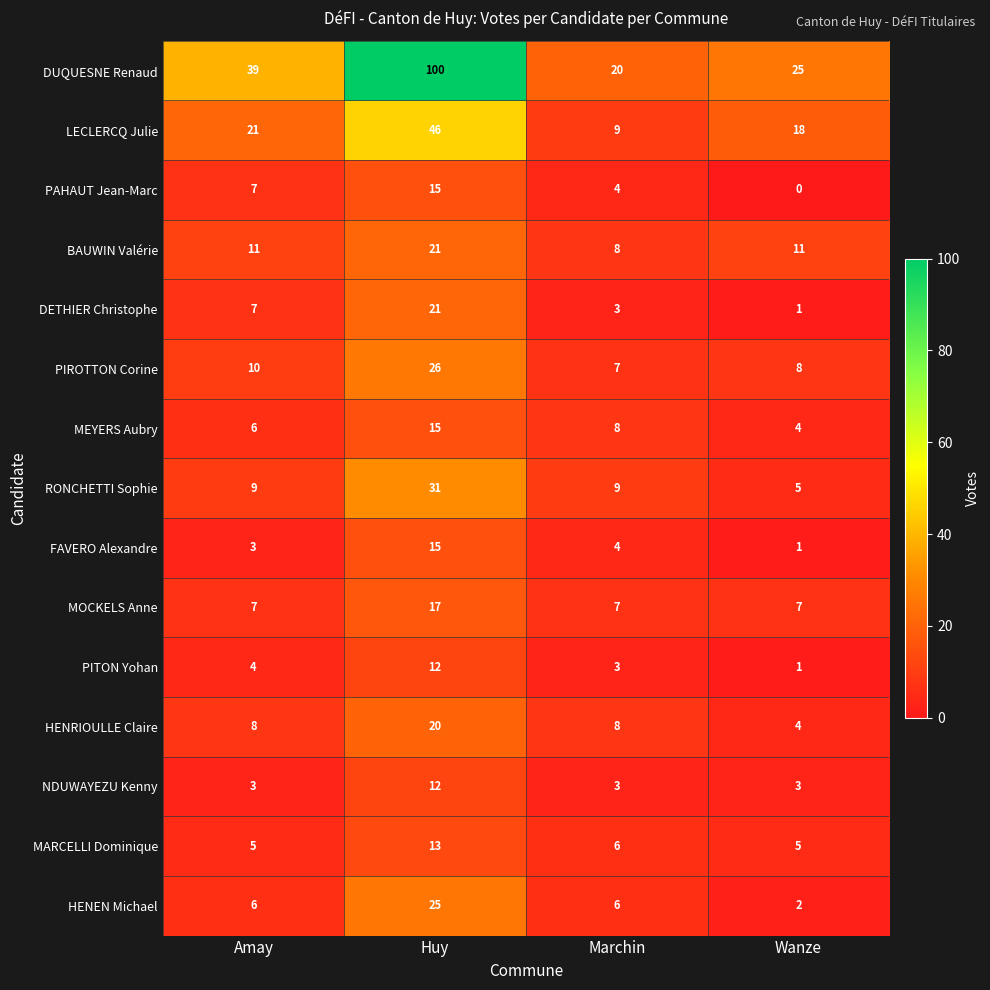

The value of PIROTTON Corine at Amay is 10. True or false?

True